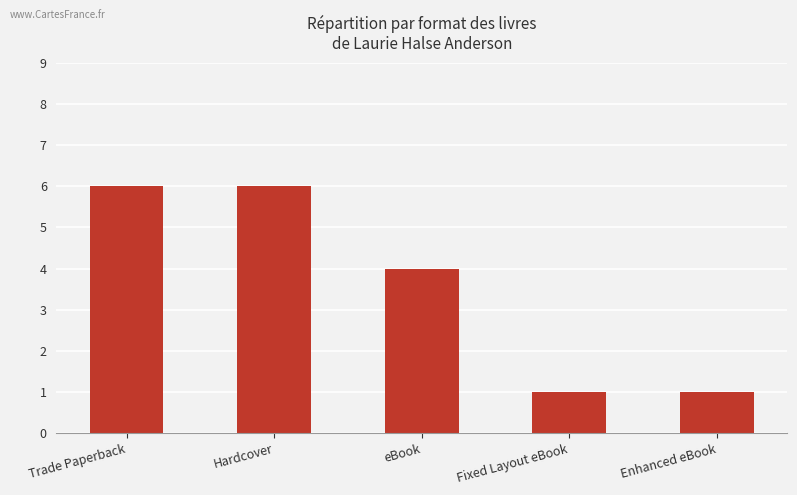

Count the values in the range 1 to 6.

5